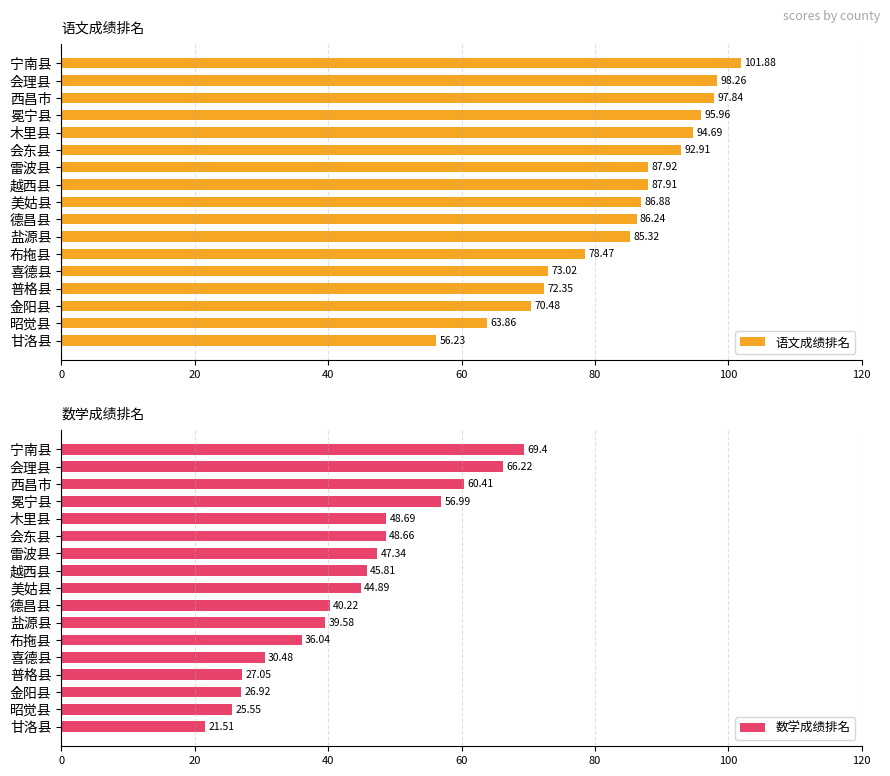

How many data points in 语文成绩排名 are less than 86?

7